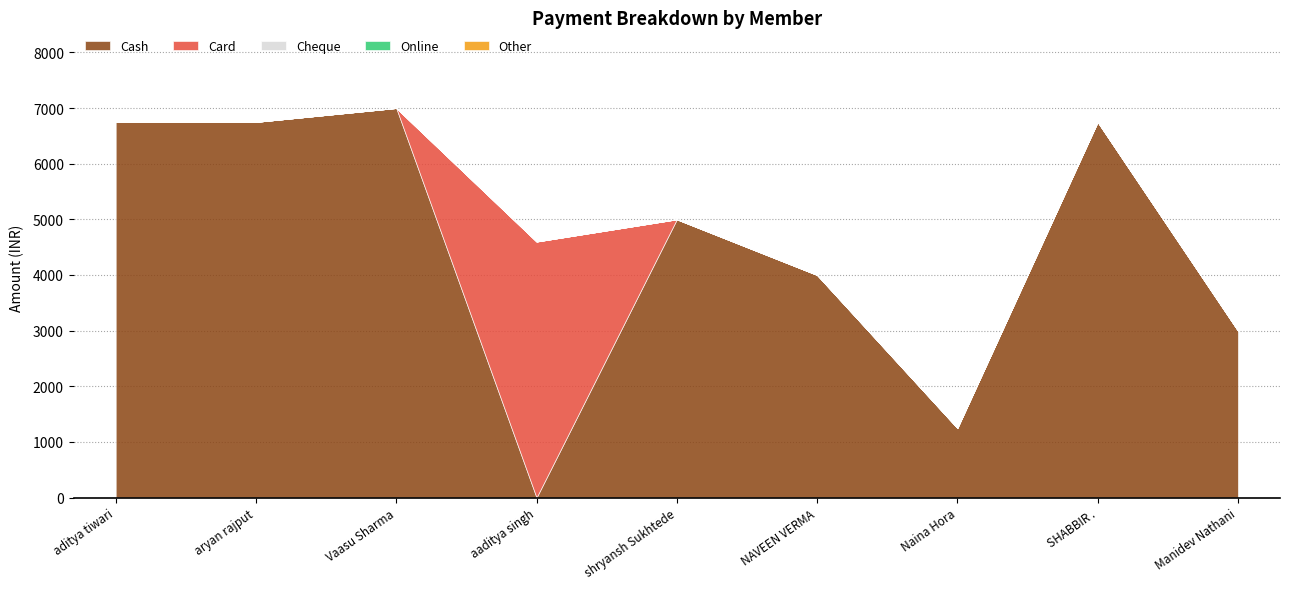

True or false: Card and Cheque cross at least once.

False